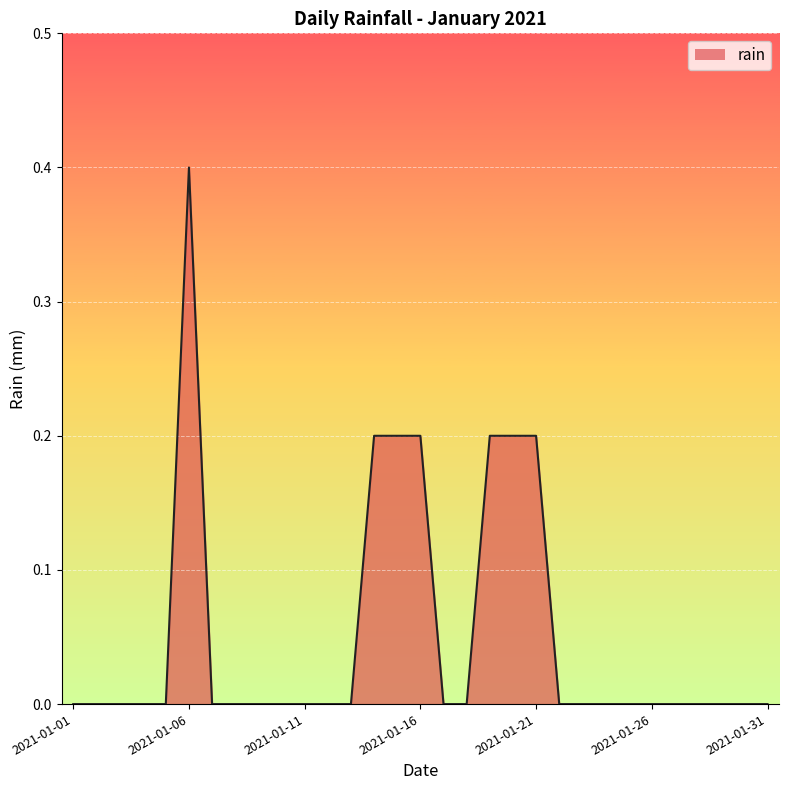

What is the difference between the maximum and minimum values?

0.4